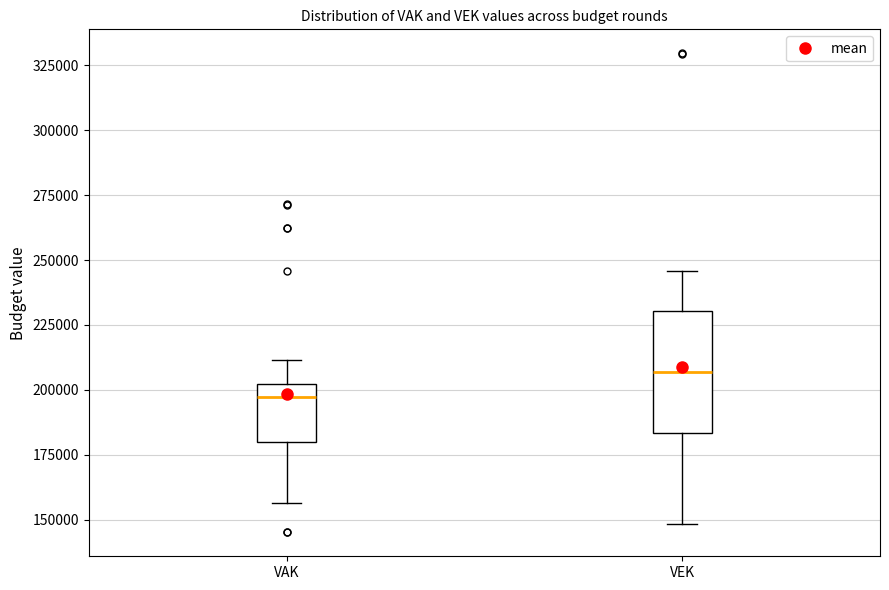

Where is the lower edge of the box for VAK on the y-axis? The values are not printed on the chart, so give them approximately, as read against the axis.

180000